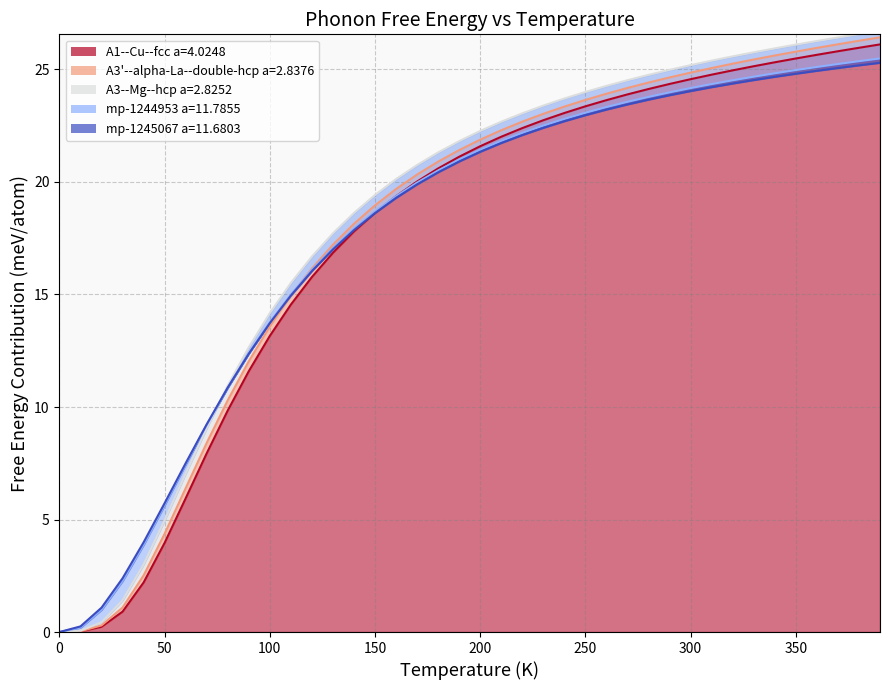

The value of A3'--alpha-La--double-hcp a=2.8376 at 38 is 39.0. True or false?

False